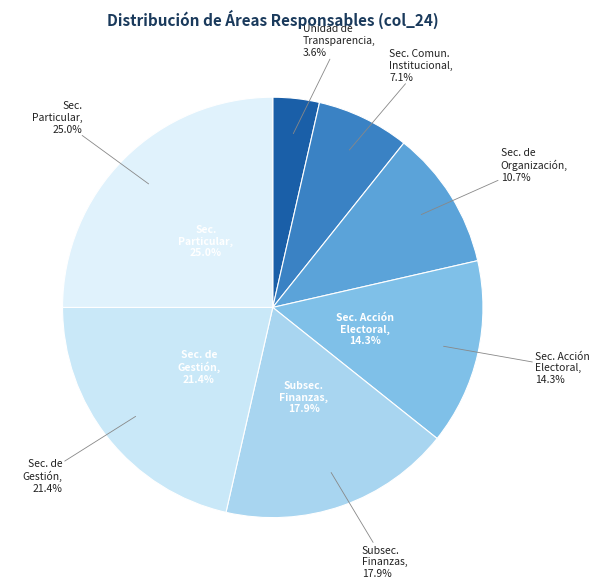

What is the total percentage of Secretaría de Gestión and Secretario de Organización?

32.1%